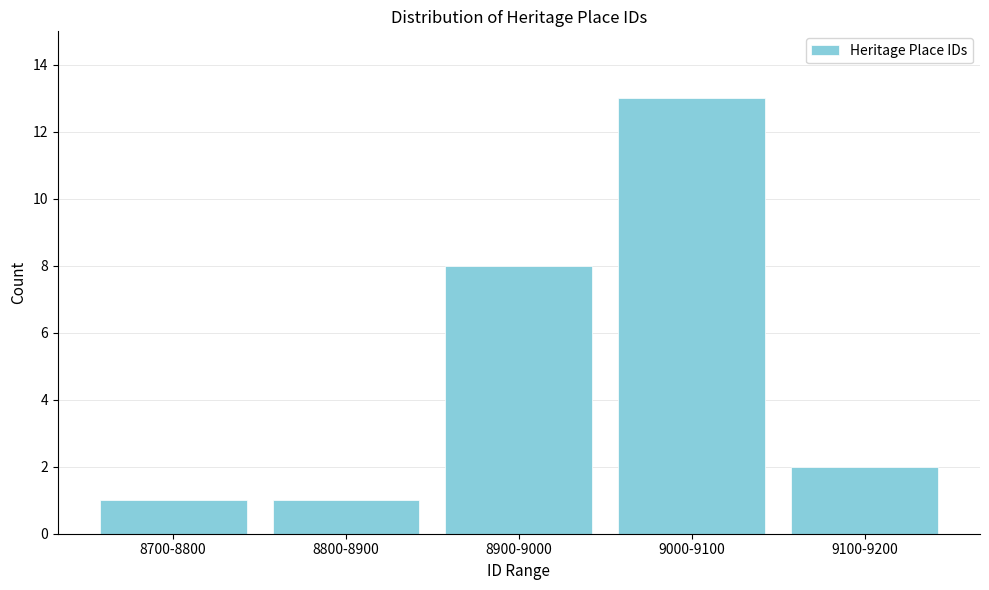

Reading left to right, what are all the values shown in this chart?

8700-8800=1	8800-8900=1	8900-9000=8	9000-9100=13	9100-9200=2